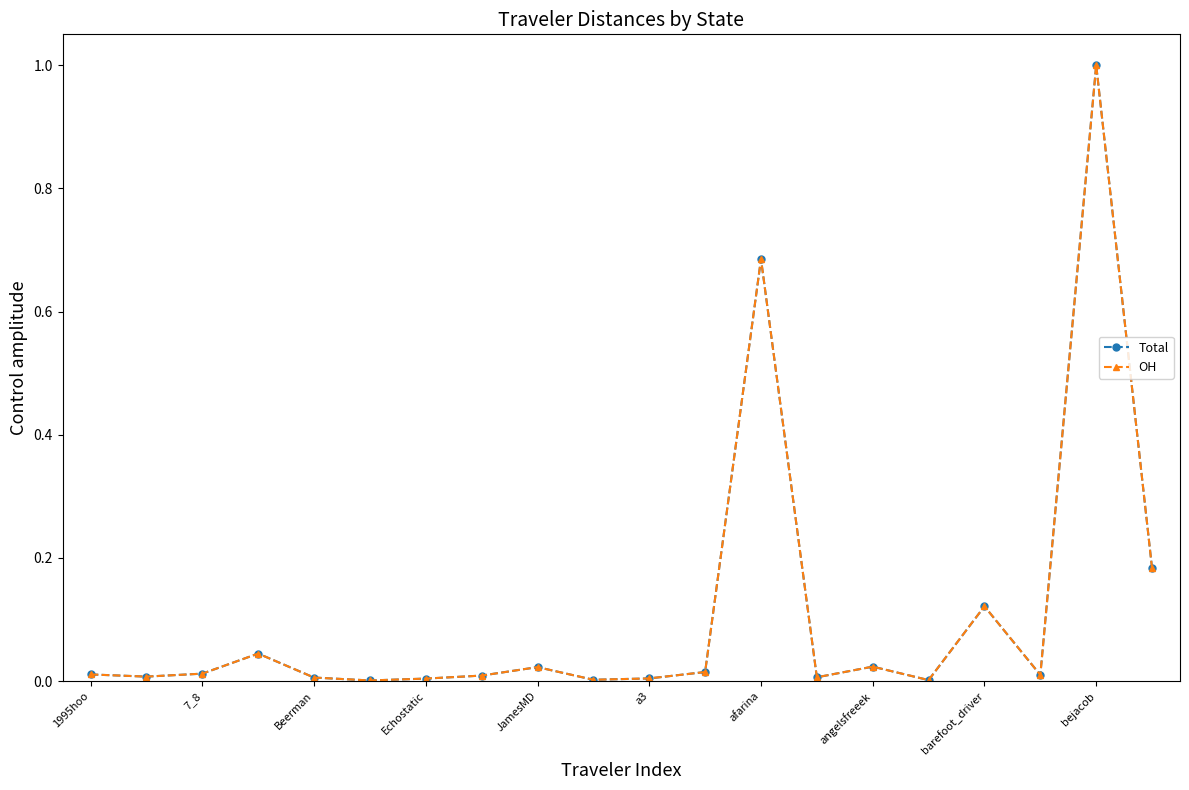

Which series has the widest spread of values?

Total